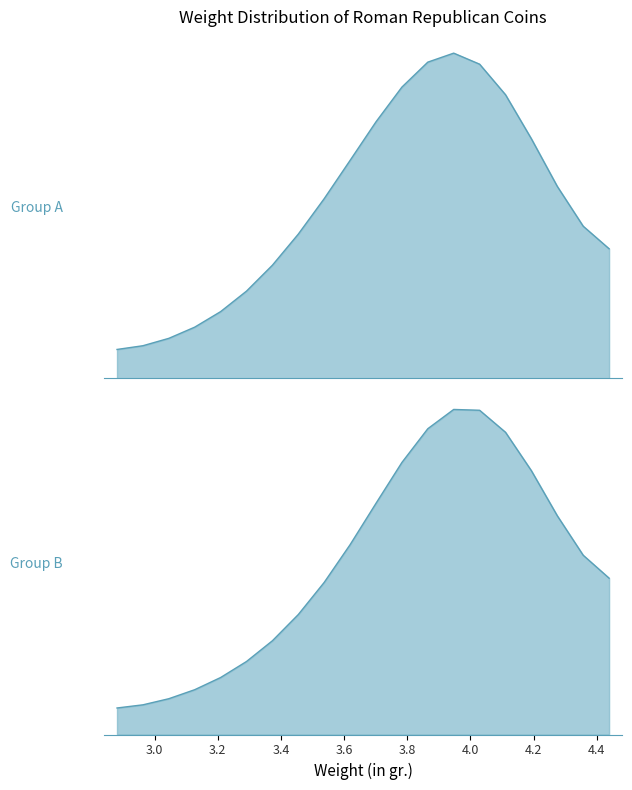

What is the sum of all values?

150.8